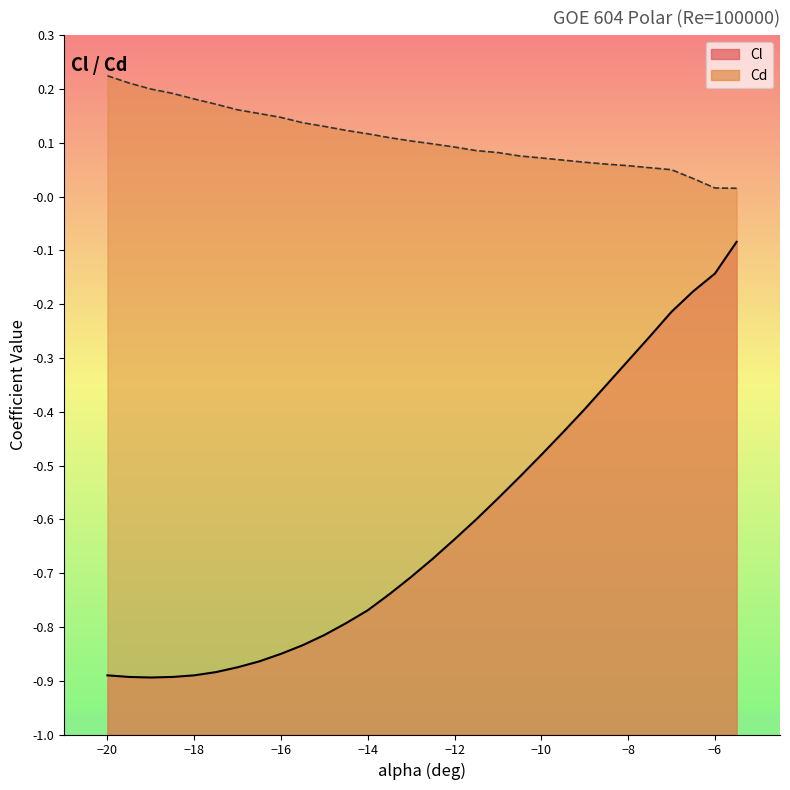

What is the difference between the Cl values at -15.5 and -12?

0.2